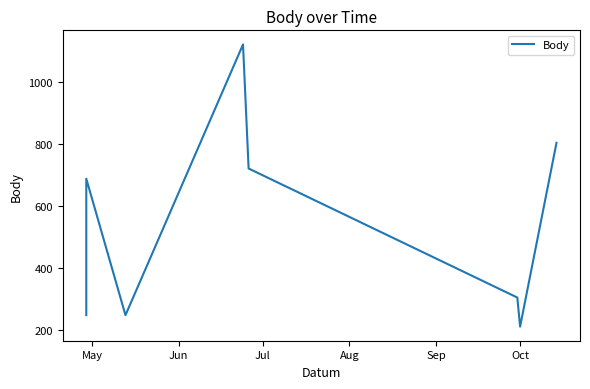

How many interior local peaks (higher than both neighbors) does the data have?

2